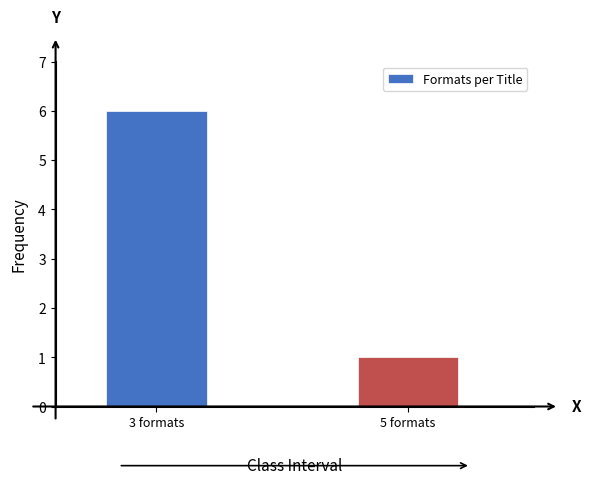

Reading right to left, list all the values displayed in this chart.

1	6